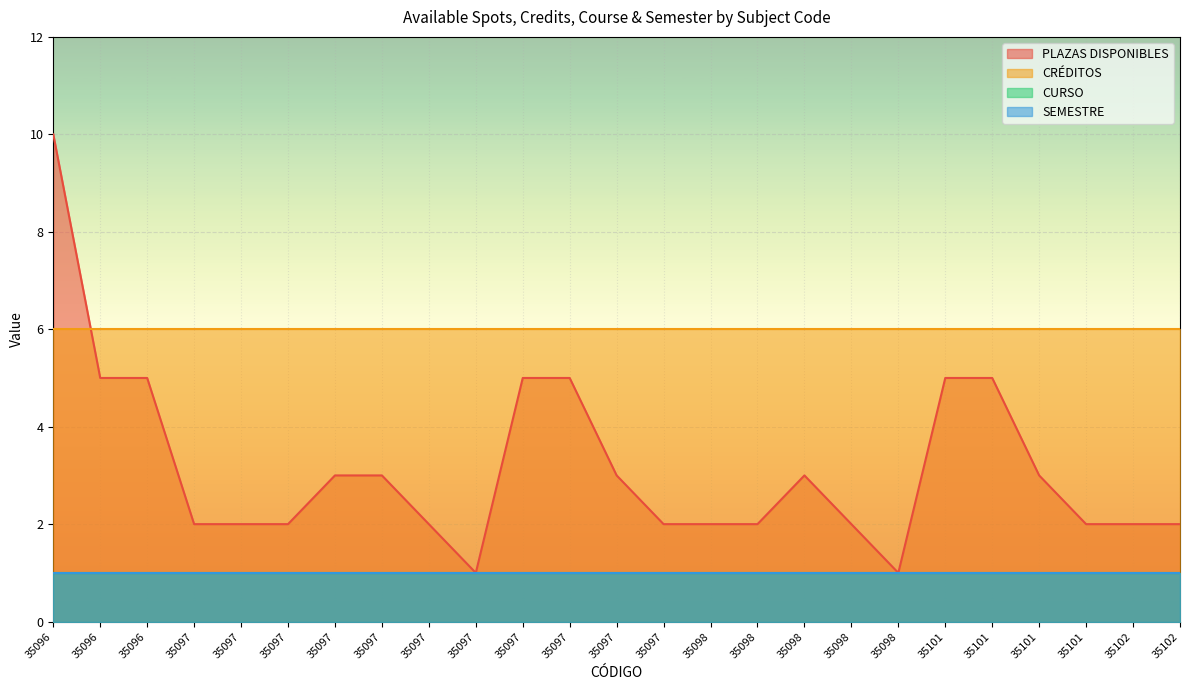

Is it true that SEMESTRE equals 1 at 35101?

True